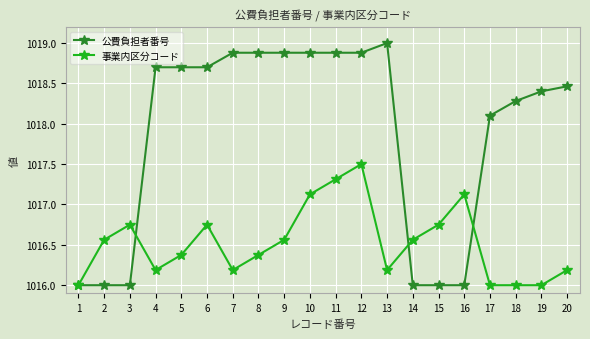

True or false: 公費負担者番号 has a value of 1019.0 at 13.

True